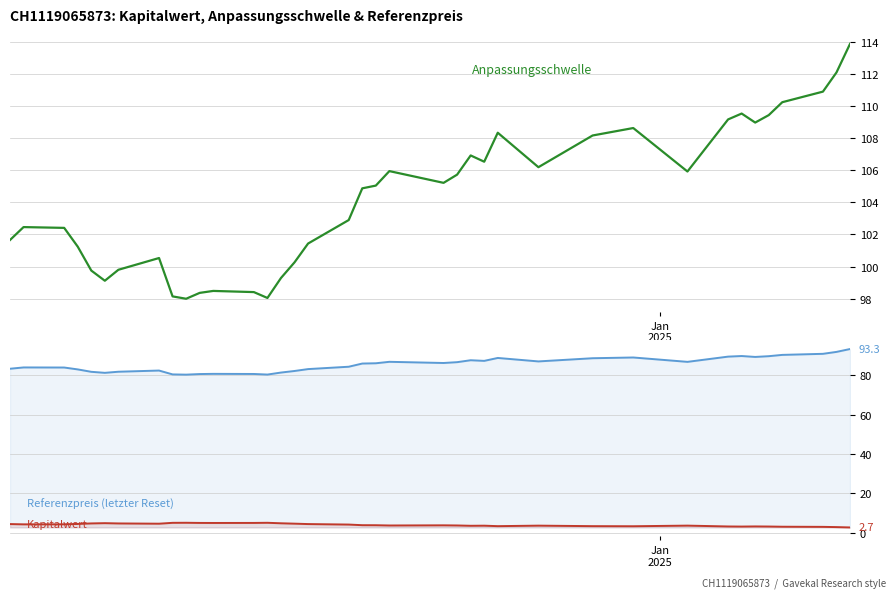

What is the difference between the maximum and minimum values in the Anpassungsschwelle series?

15.9